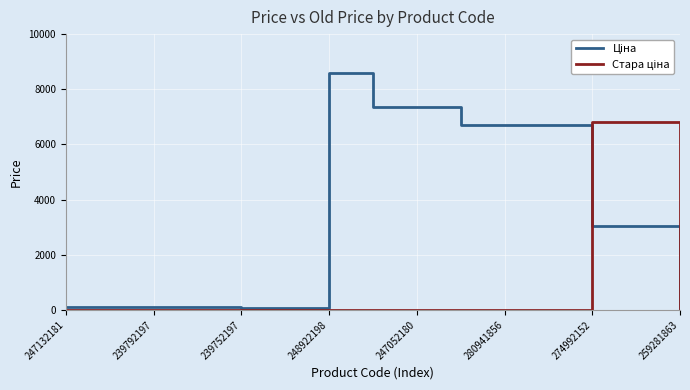

What is the maximum value shown in the chart?

8581.1